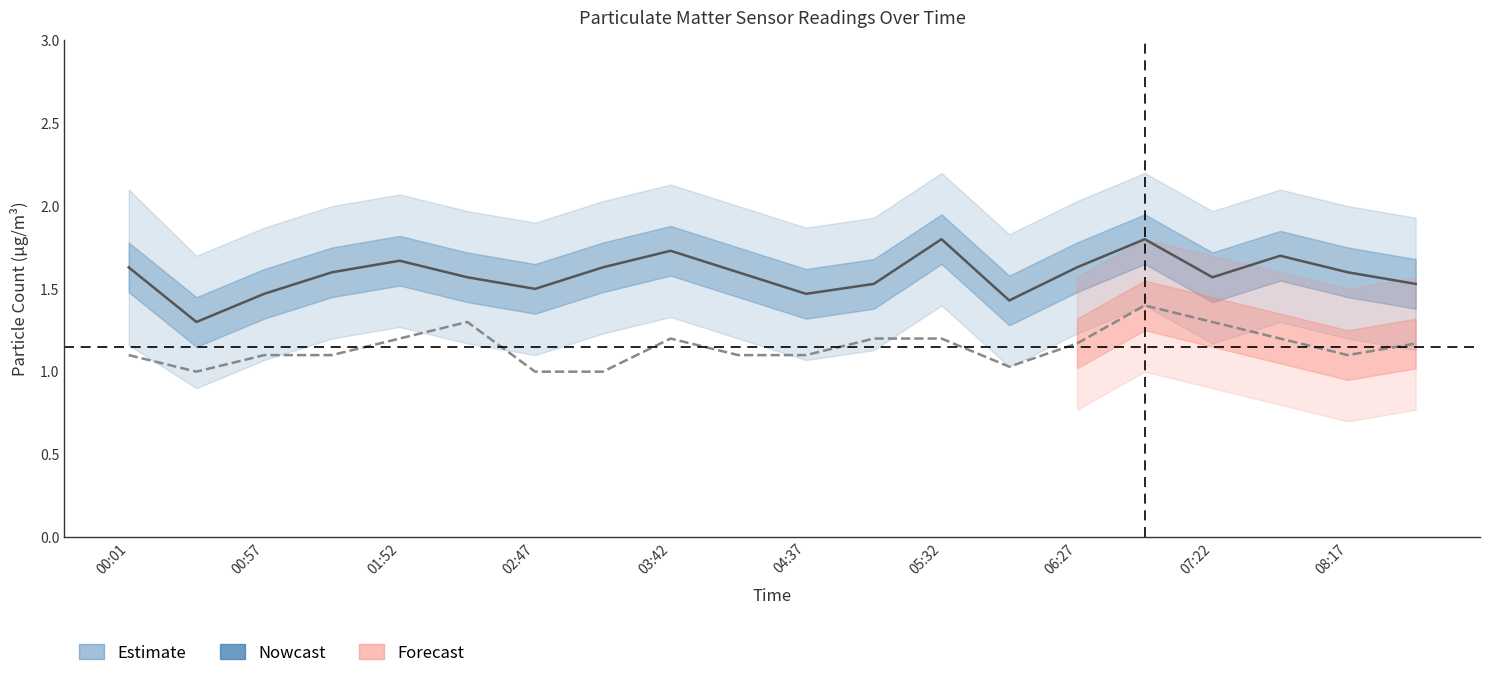

True or false: SDS_P1 has a value of 2.4 at 08:17.

False